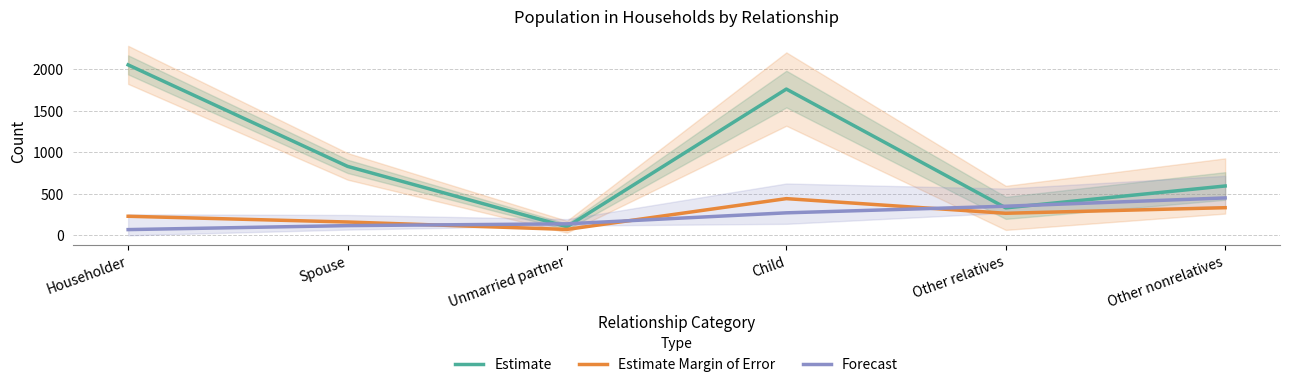

What is the difference between the maximum and second lowest values in the Forecast series?

332.7